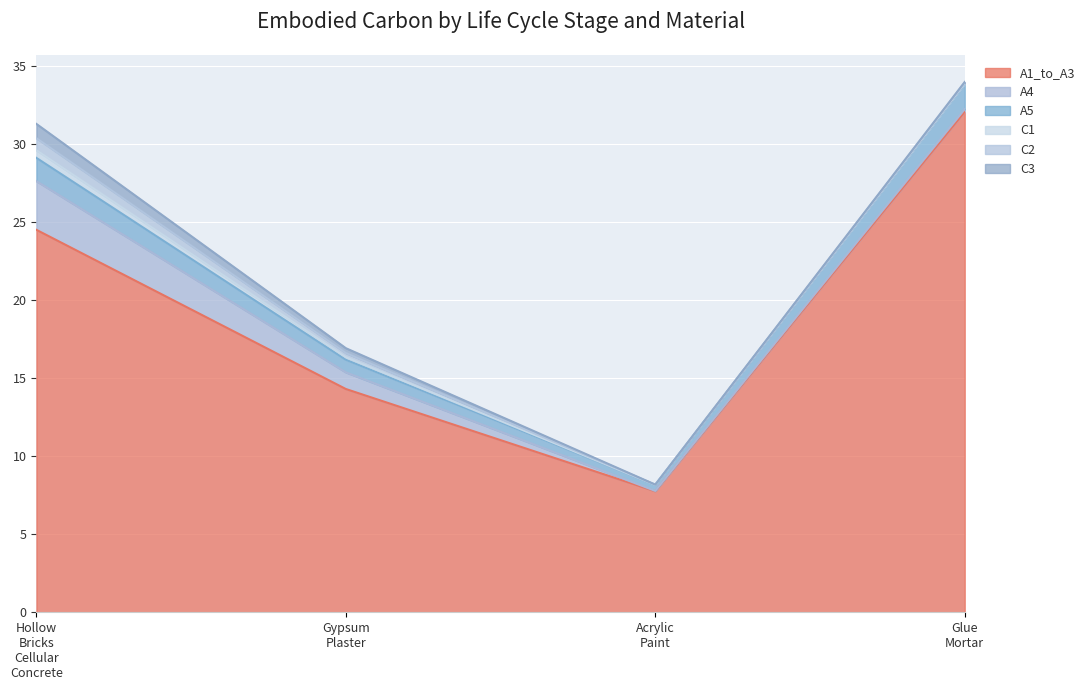

Does the chart display data point markers on the line(s)?

No